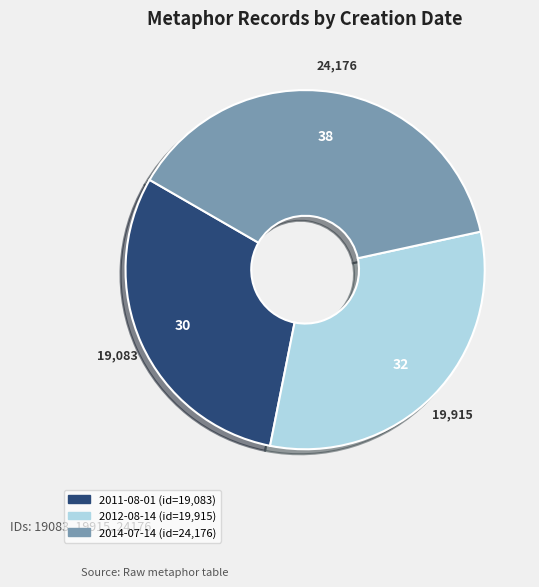

The 2014-07-14 slice represents 45% of the pie. True or false?

False